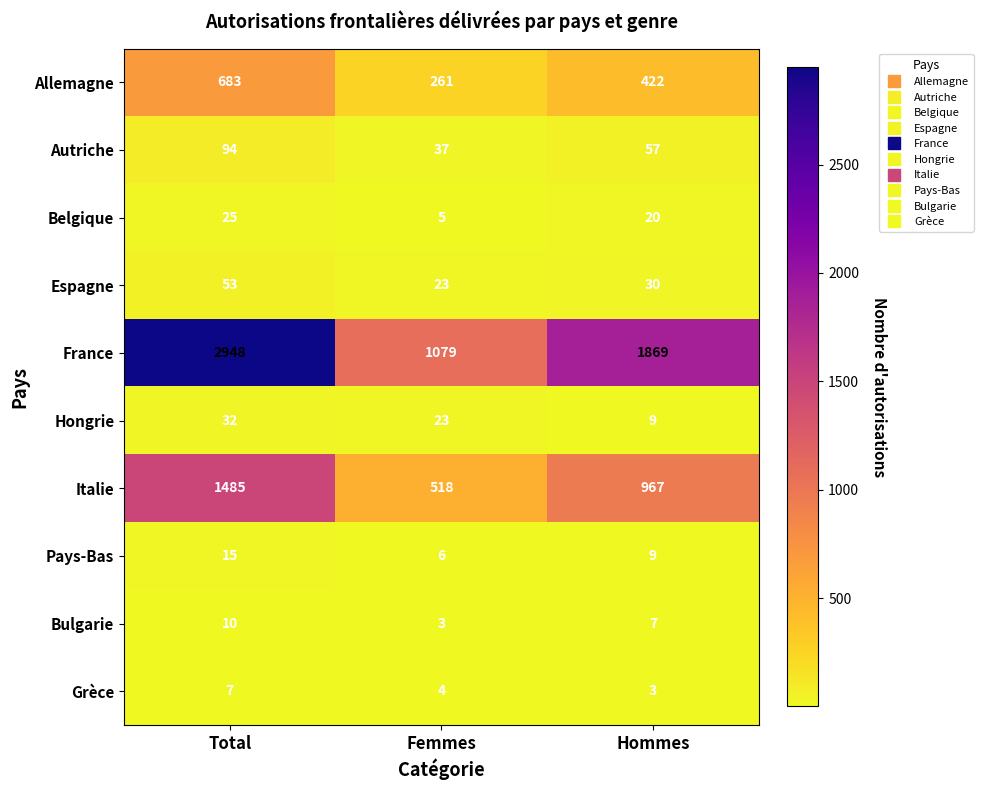

What is the spread (max minus min) of values at Total?

2941